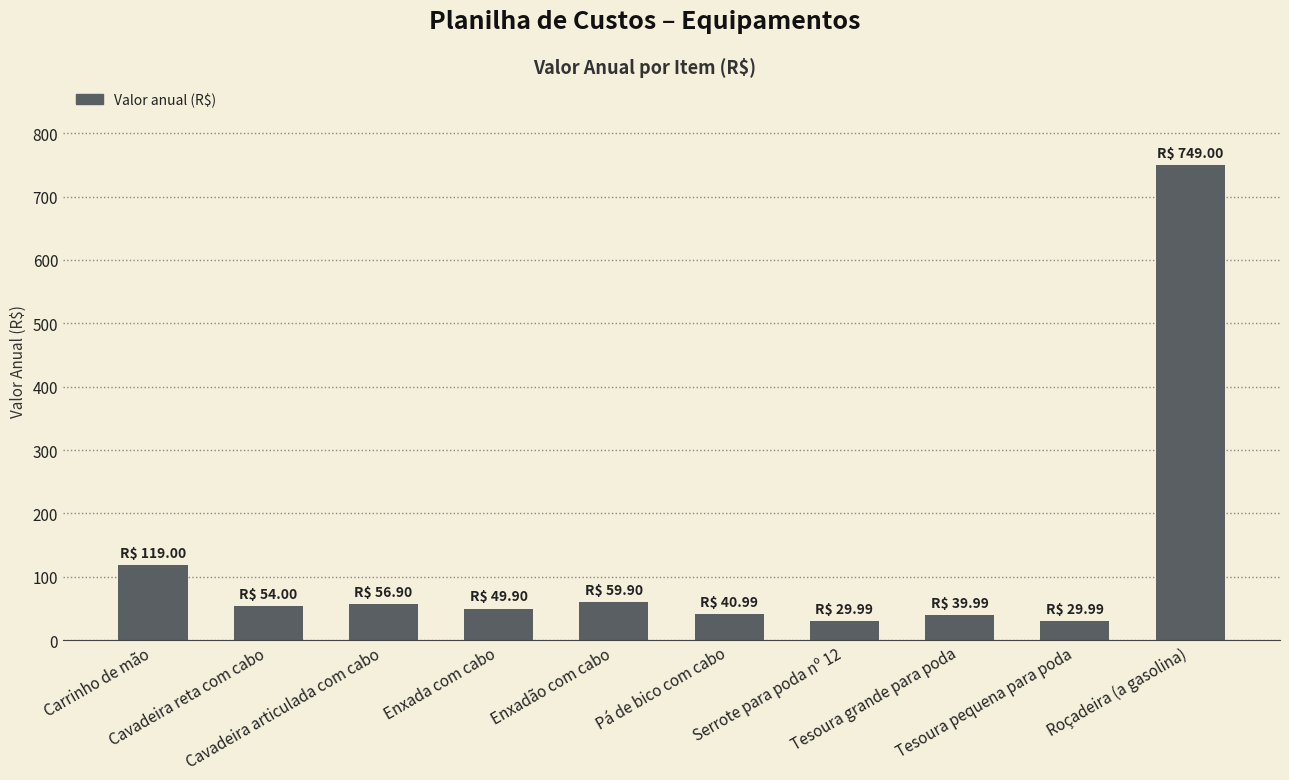

What is the value of the 1st bar from the left?

119.0